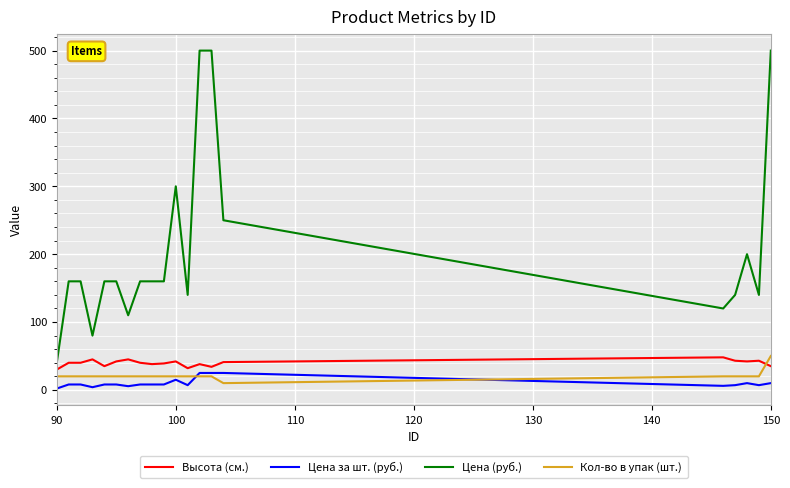

True or false: Цена (руб.) and Кол-во в упак (шт.) cross at least once.

False